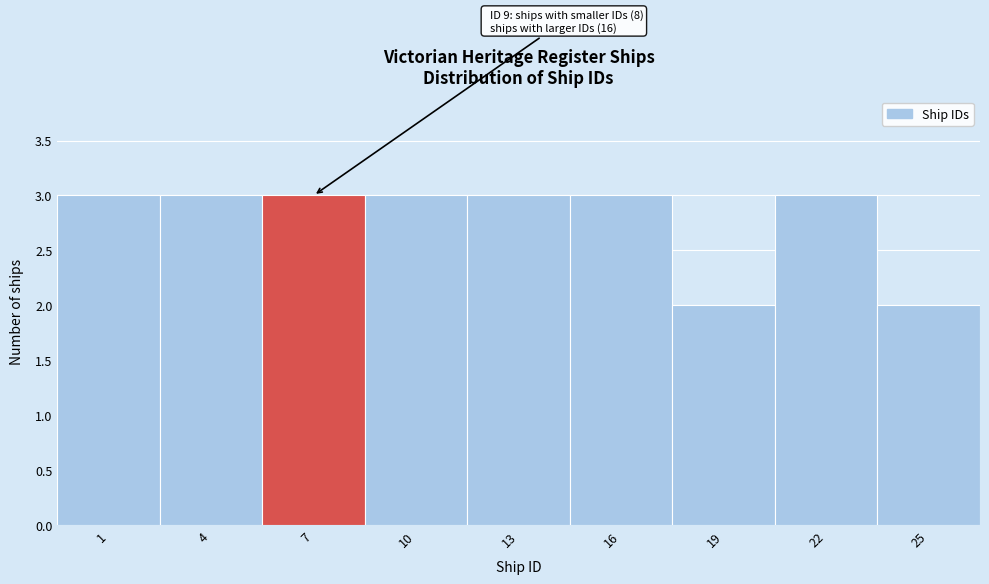

Reading right to left, list all the values displayed in this chart.

25=2	22=3	19=2	16=3	13=3	10=3	7=3	4=3	1=3